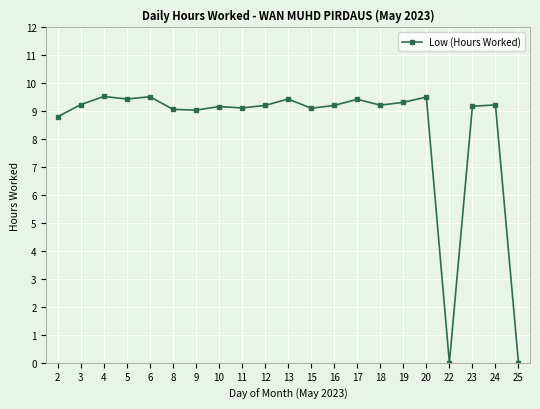

What is the difference between the values at 16 and 15?

0.1